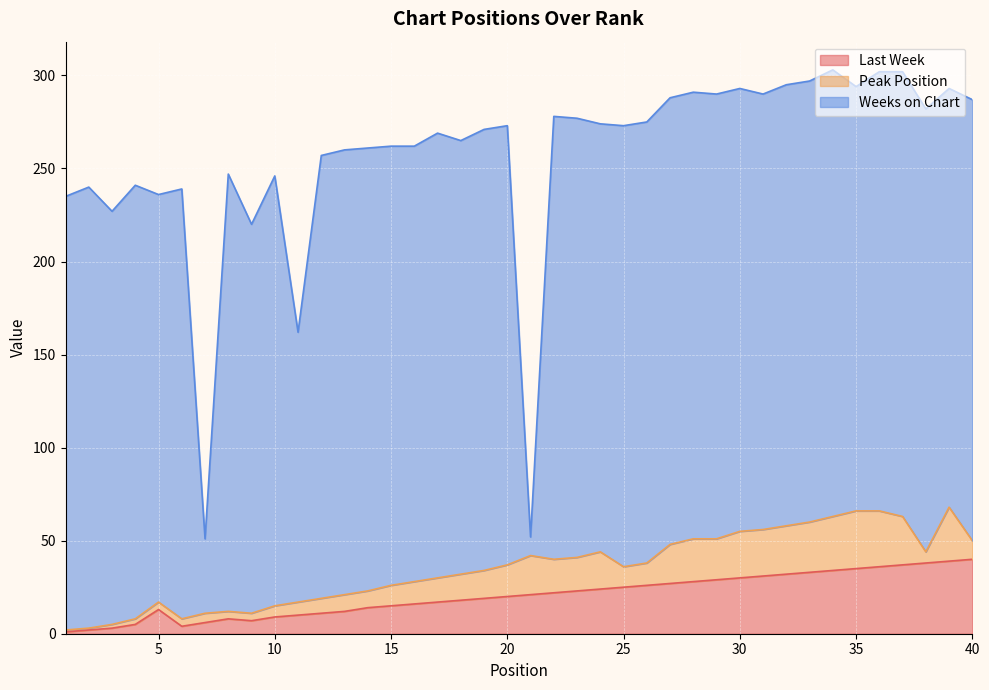

What is the maximum value for Peak Position?

31